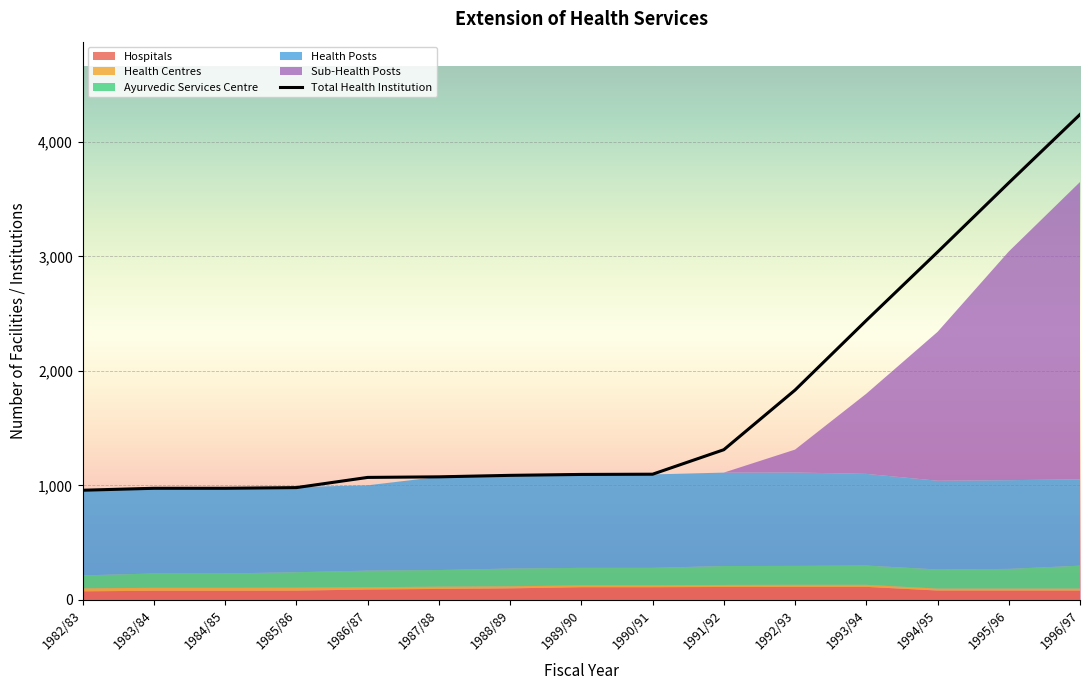

How many values exceed 1096?

7